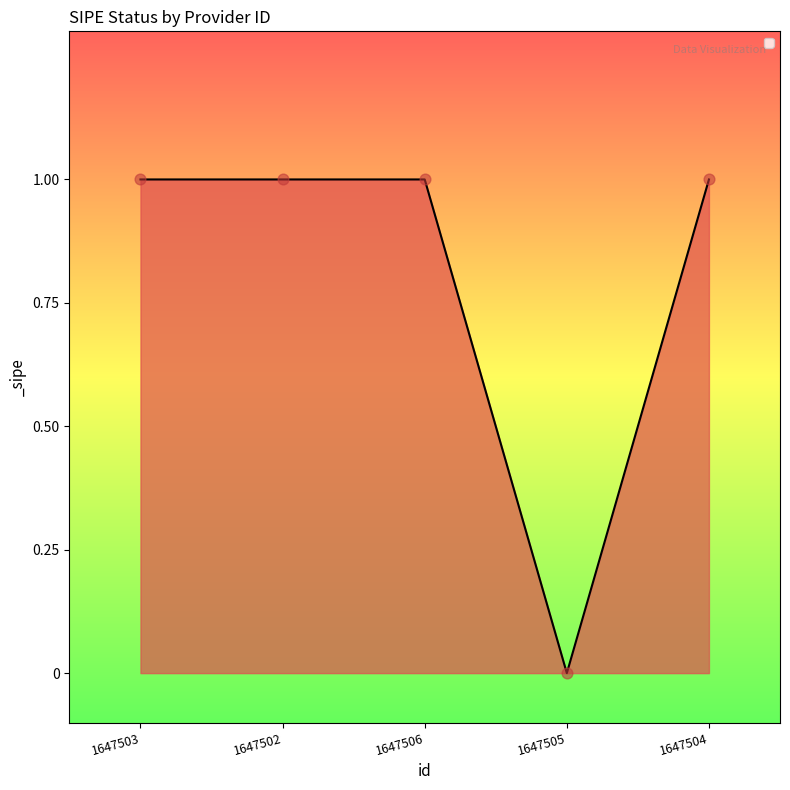

What is the ratio of the value at 1647504 to the value at 1647503?

1.0